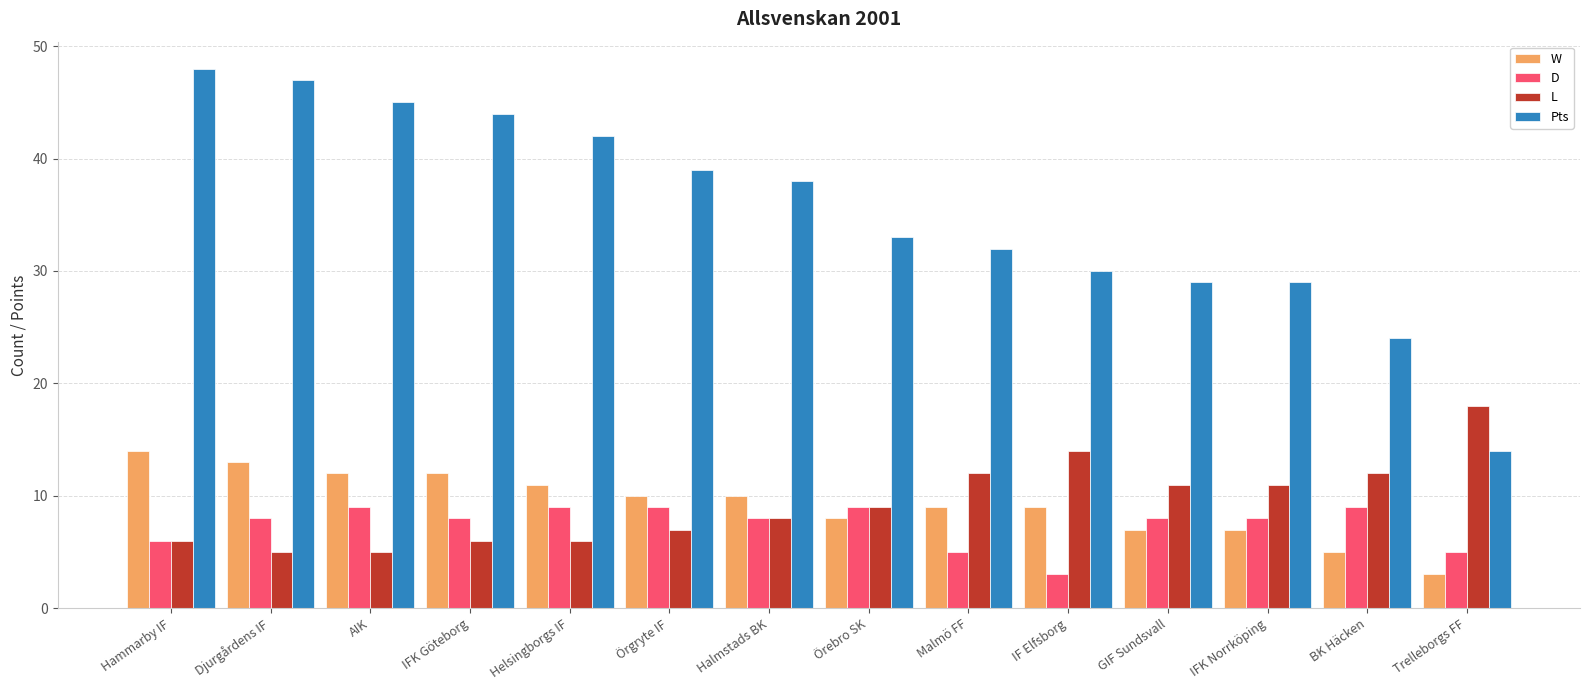

What is the difference between the highest and lowest values at AIK?

40